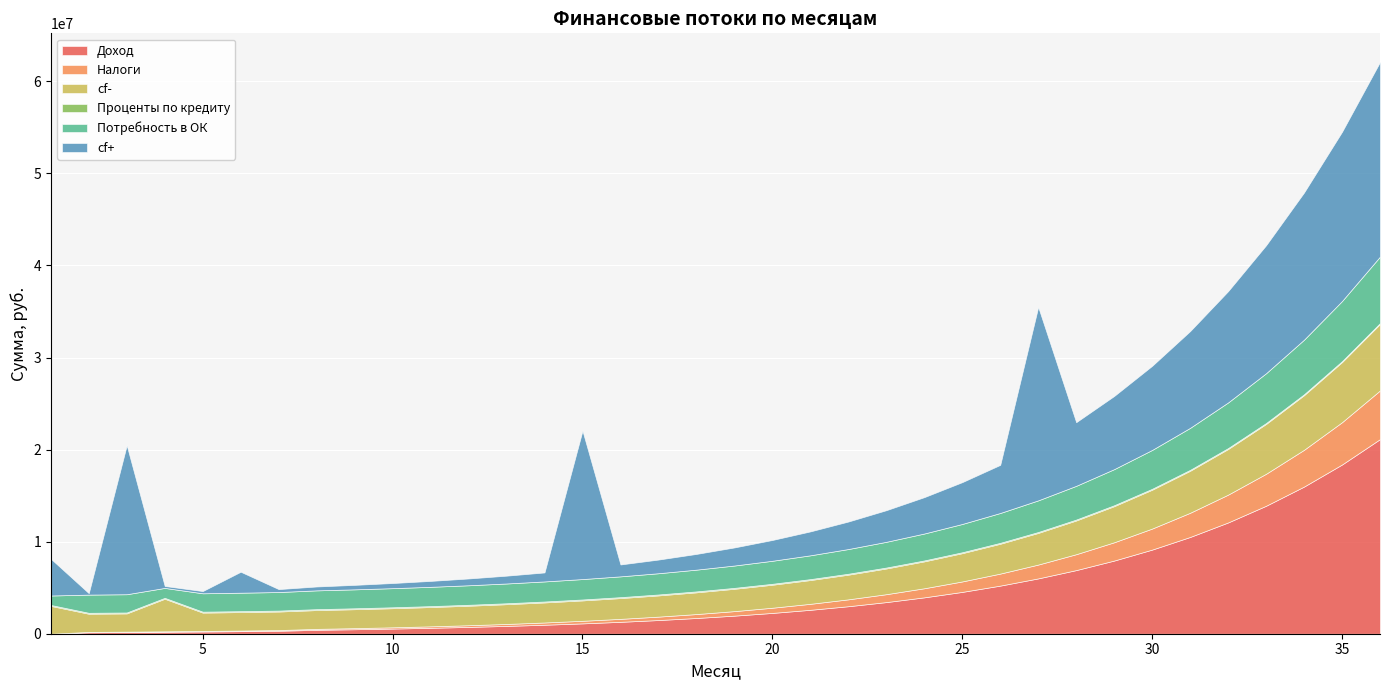

What is the value of the Доход point at the 23rd from the left?

3436229.5